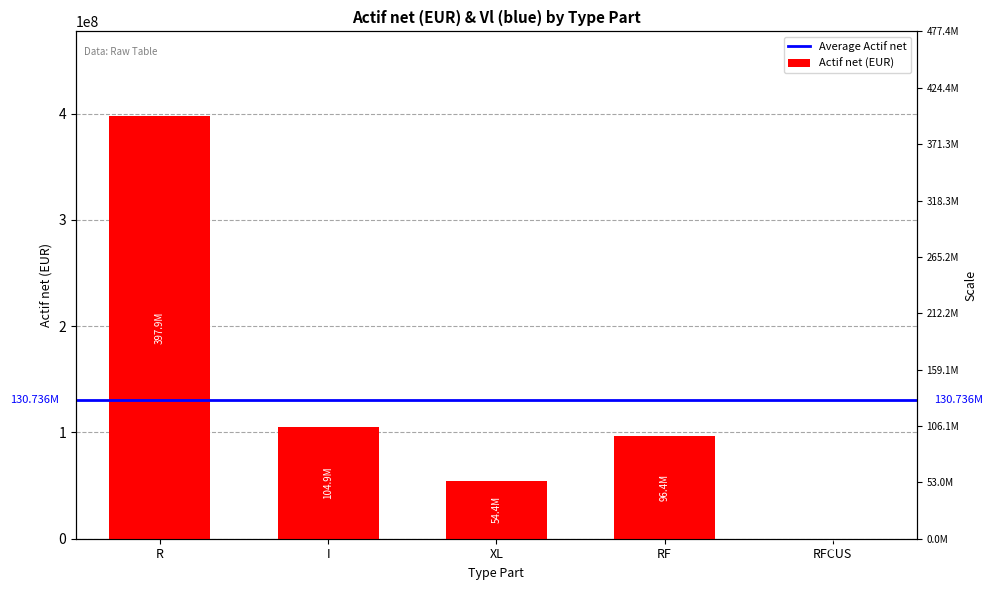

True or false: the data shows 643341601.9 at R.

False